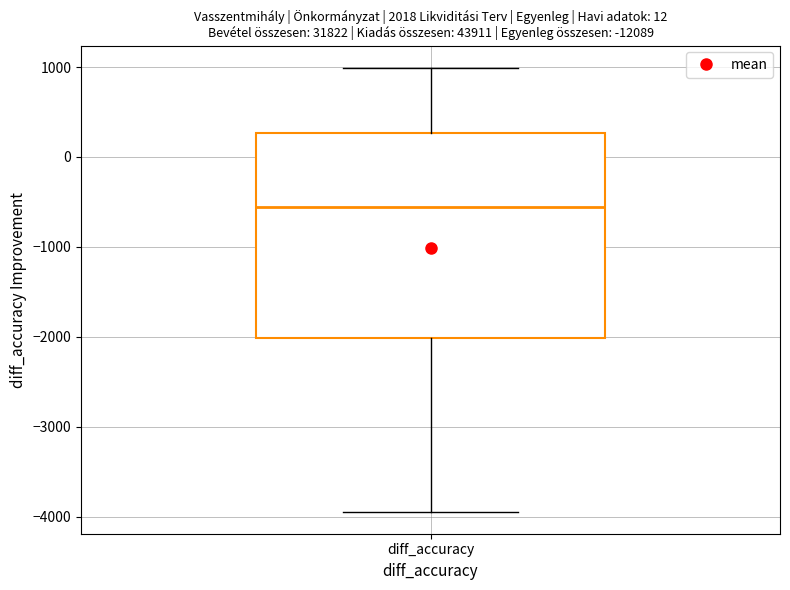

Where is the upper edge of the box for diff_accuracy on the y-axis? The values are not printed on the chart, so give them approximately, as read against the axis.

300